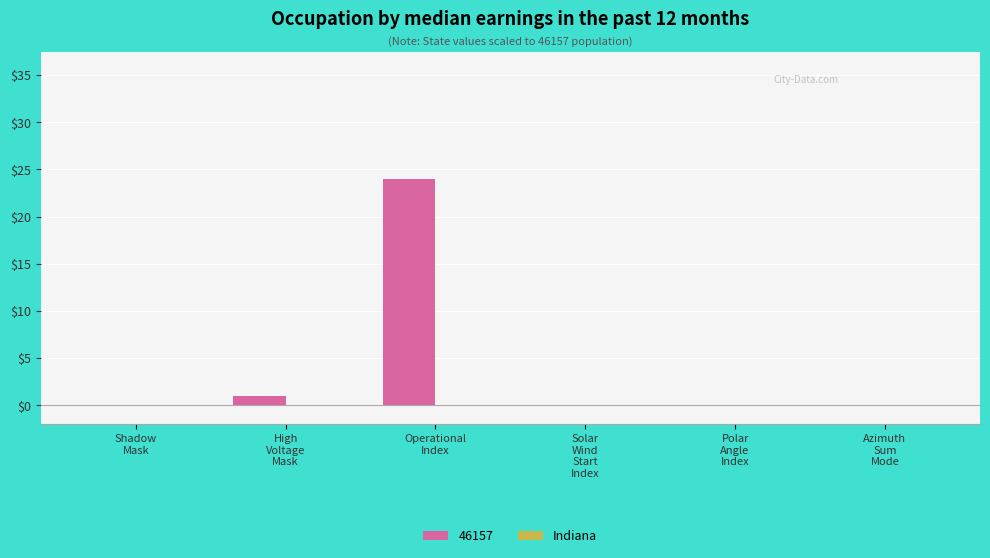

What is the sum of all values?

25